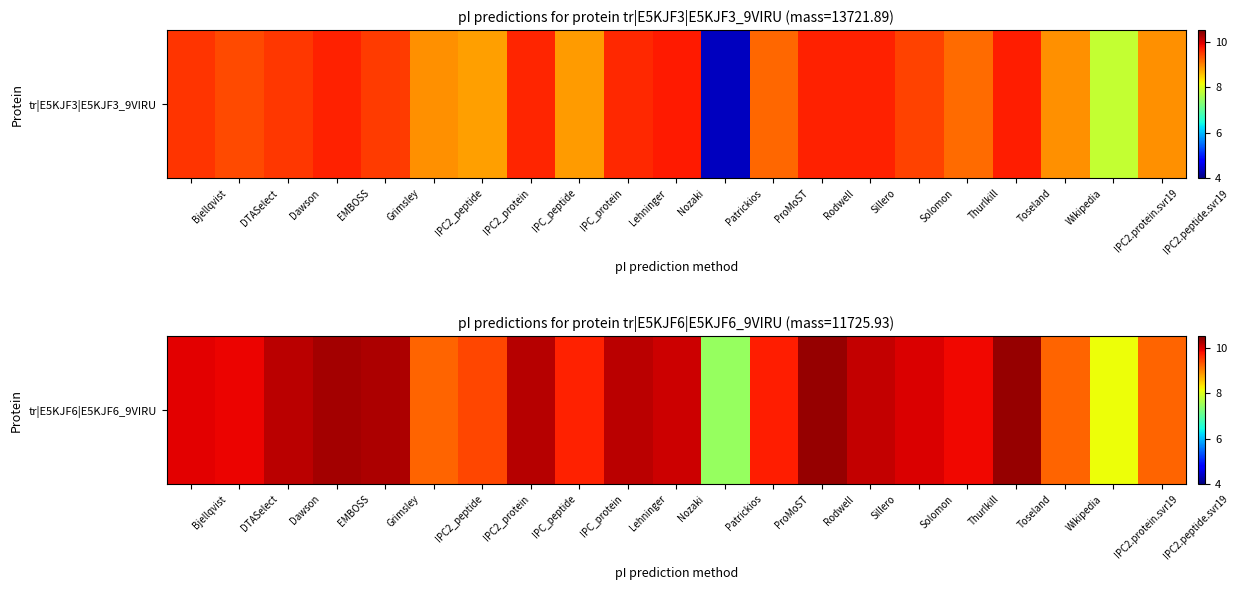

What is the difference between the maximum and second lowest values?

2.2